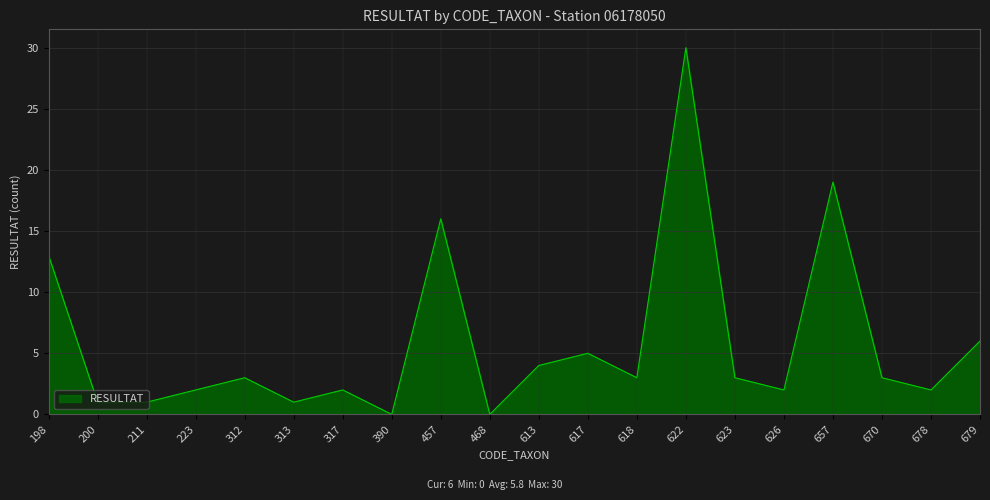

Is it true that the value at 390 is -14?

False